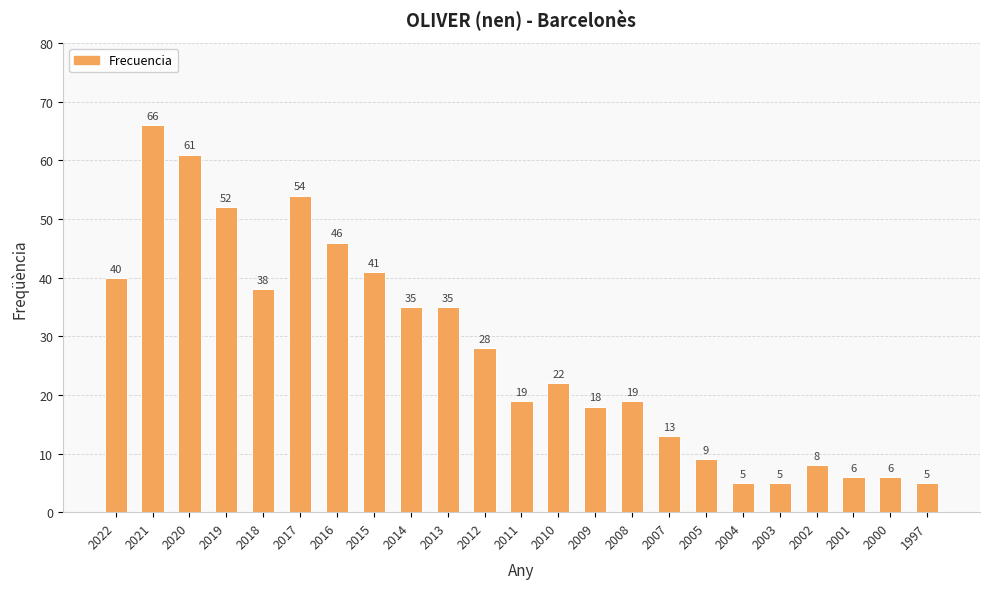

What value does the data have at 2019, to the nearest 5?

50